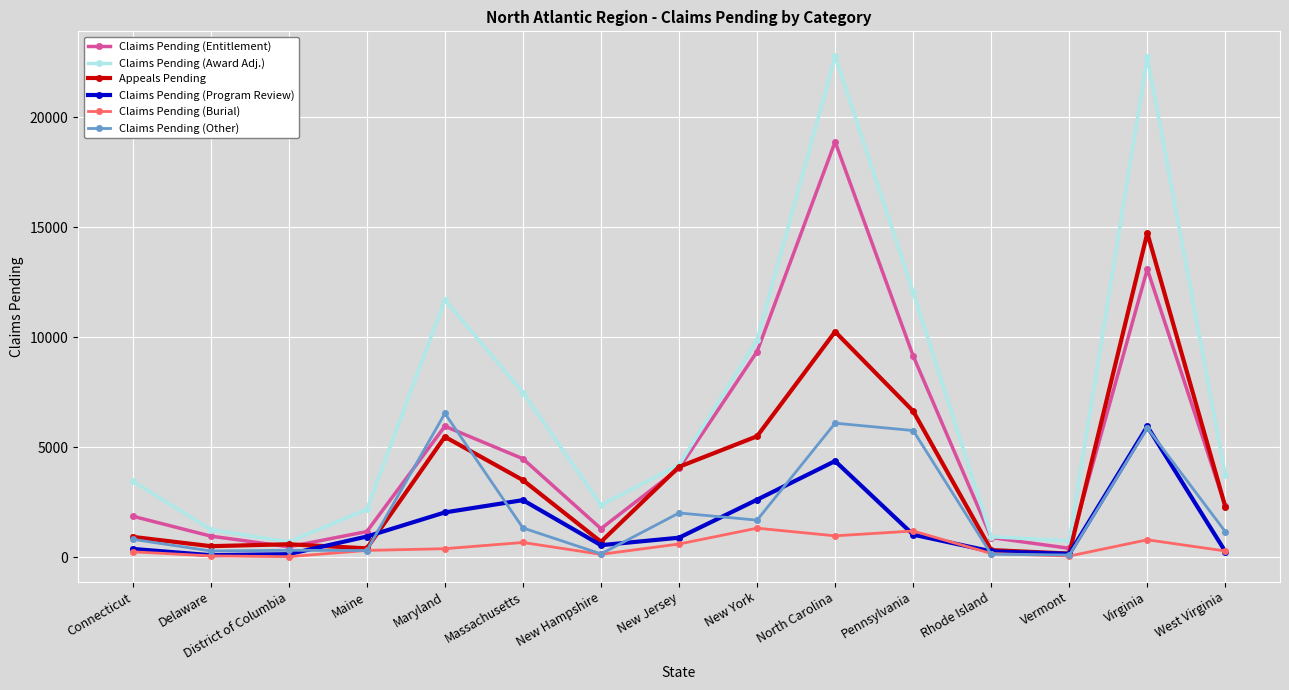

Does the chart have visible grid lines?

Yes